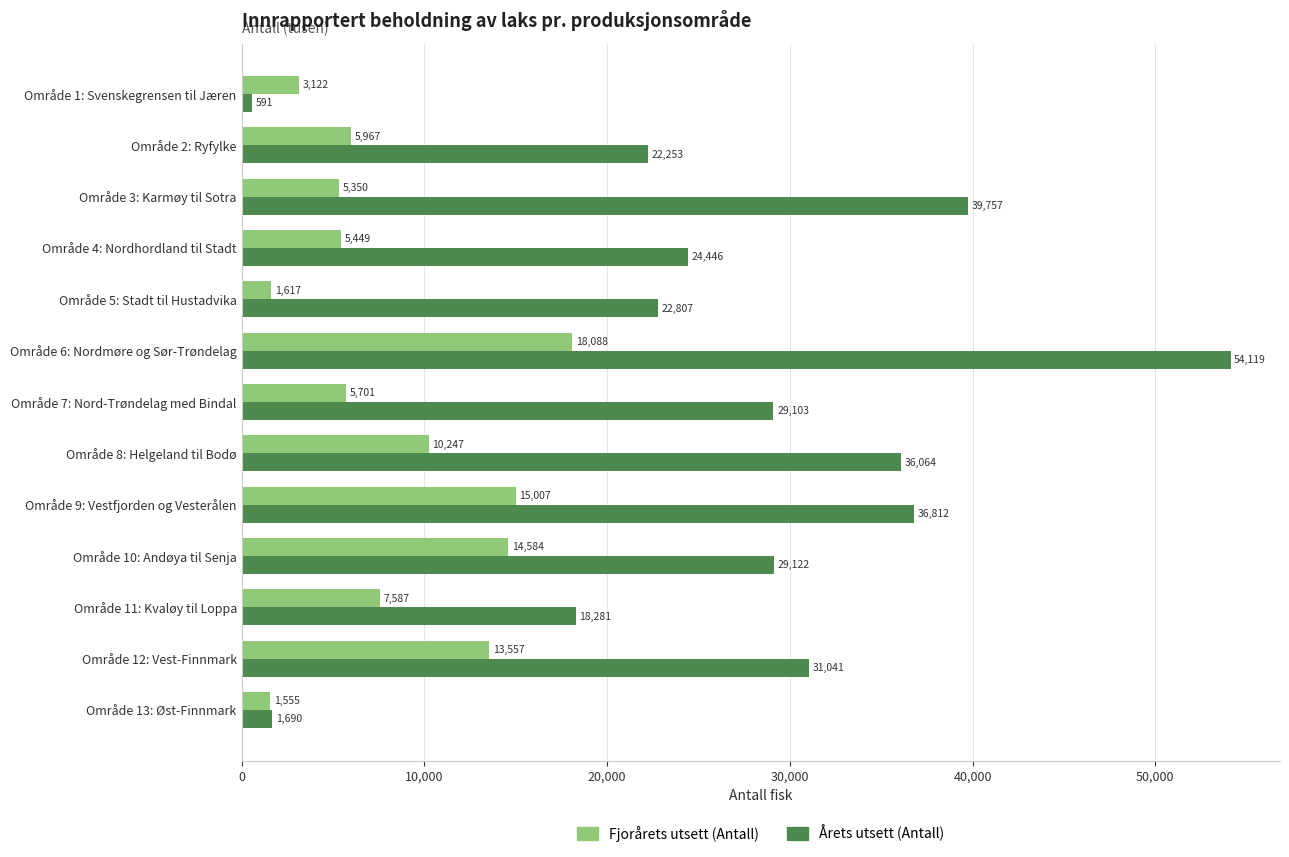

At which category is the sum across all series the highest?

Område 6: Nordmøre og Sør-Trøndelag